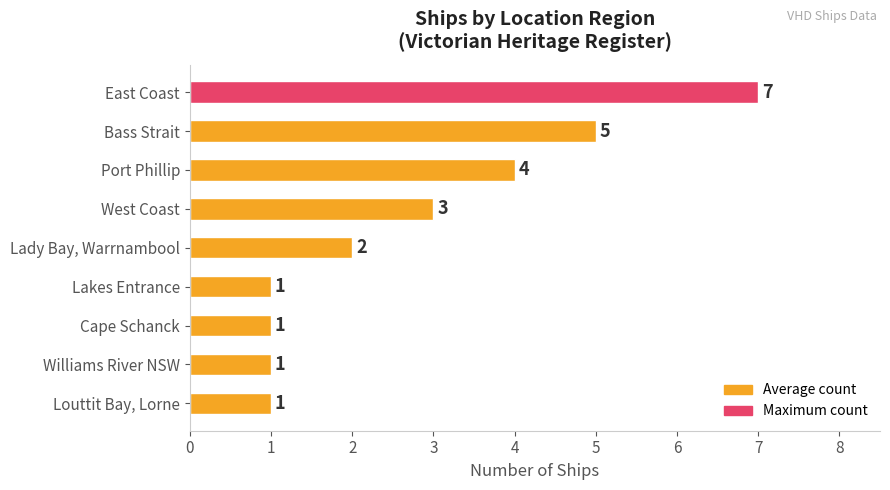

What is the difference between the maximum and second lowest values?

6